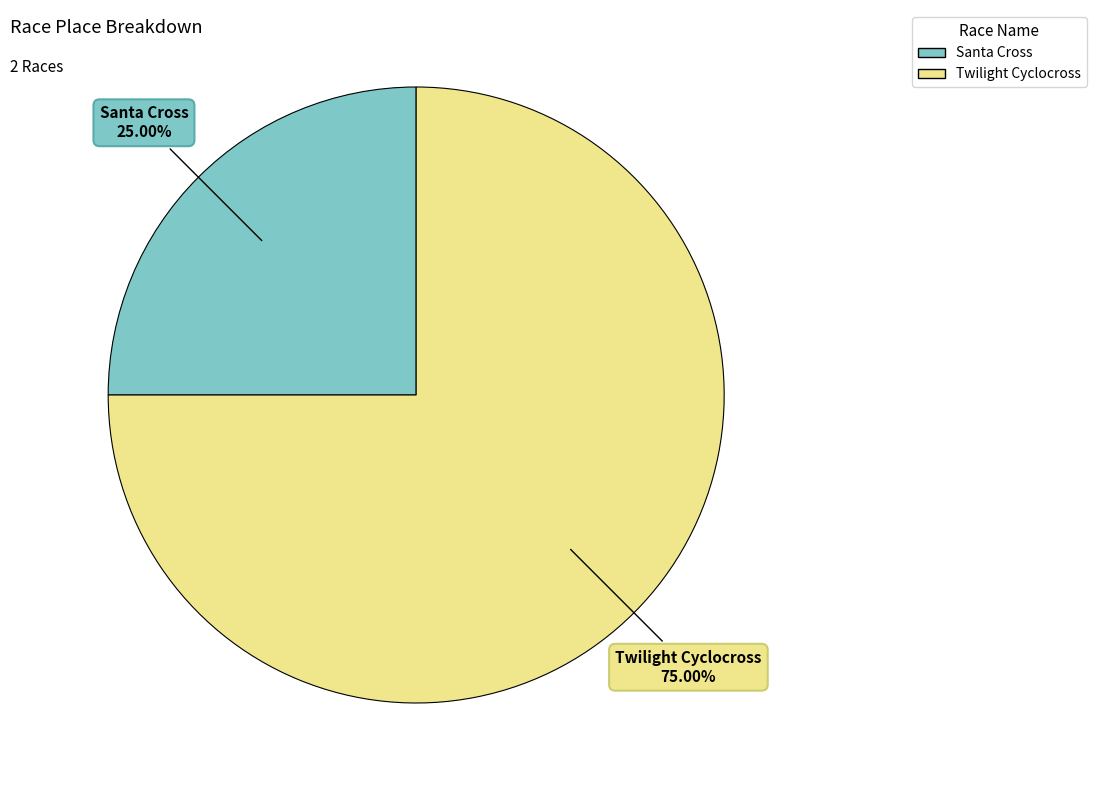

How many segments does this pie chart have?

2